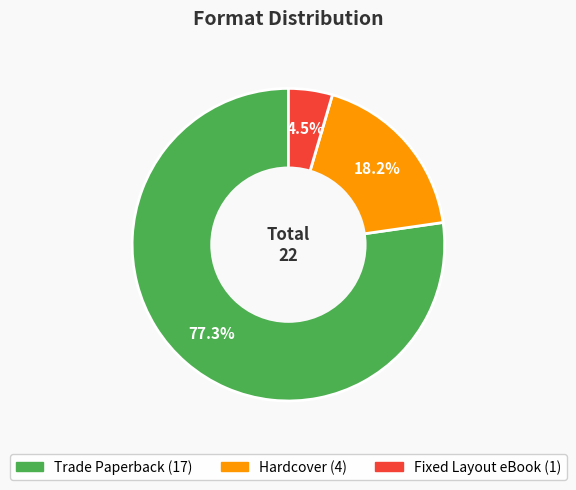

Between Fixed Layout eBook and Hardcover, which is larger?

Hardcover